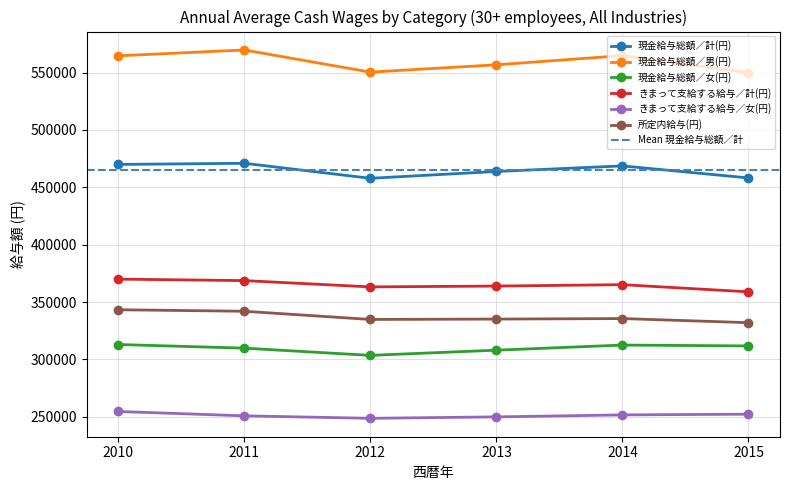

How many lines are shown in the chart?

6